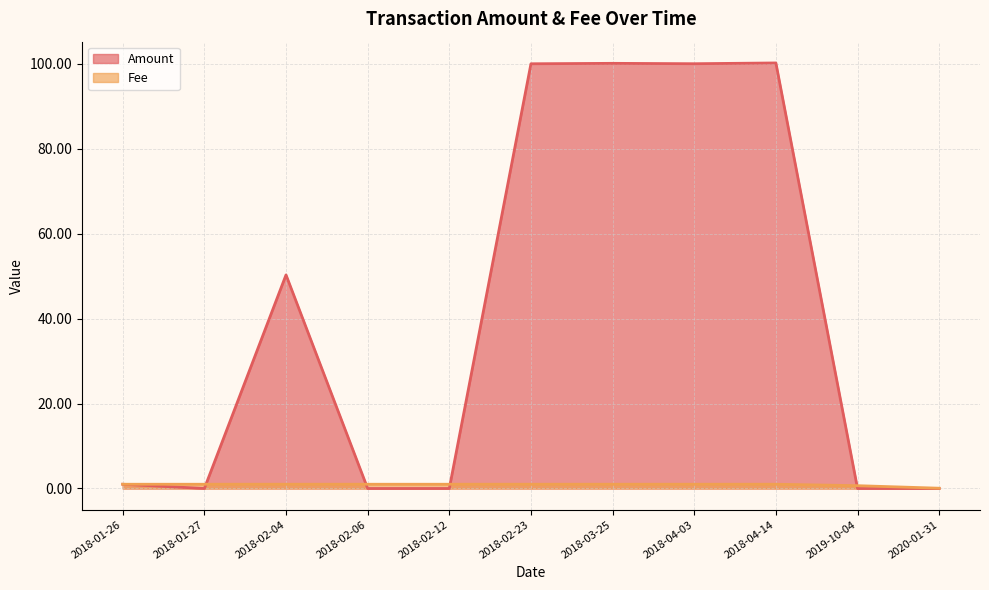

What is the average value of the Fee series?

0.9